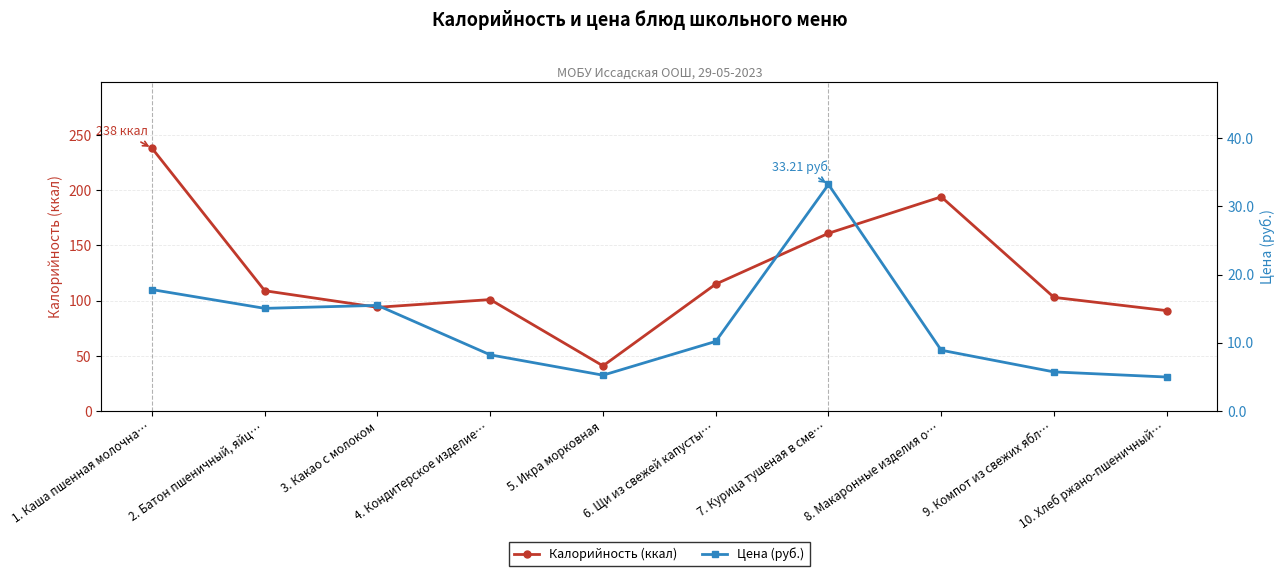

The Калорийность (ккал) series shows 103.0 at 9. Компот из свежих ябл…. True or false?

True